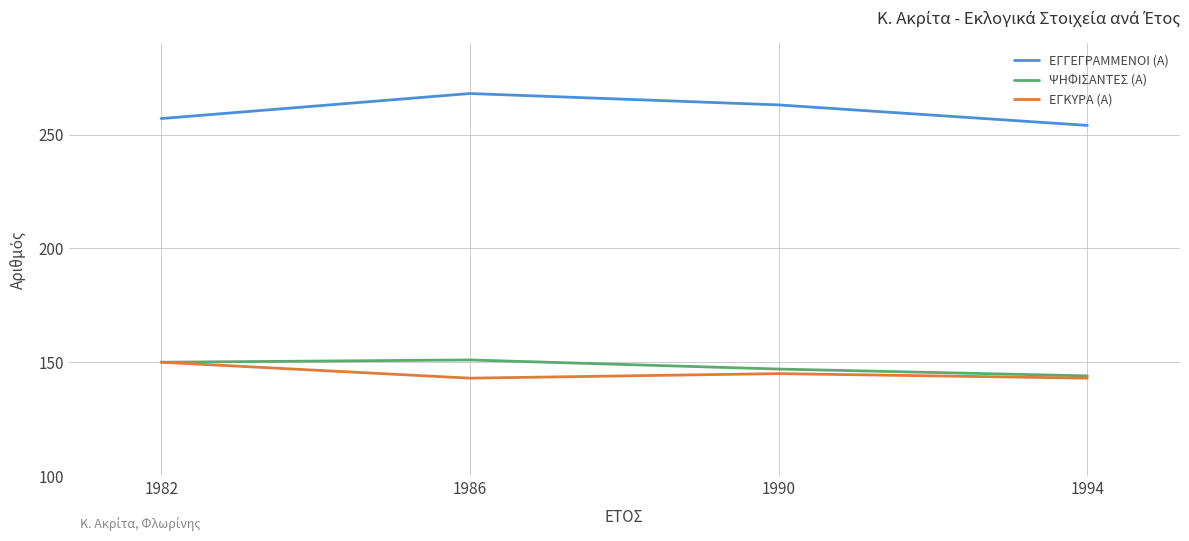

What are all the series names shown in the legend?

ΕΓΓΕΓΡΑΜΜΕΝΟΙ (Α), ΨΗΦΙΣΑΝΤΕΣ (Α), ΕΓΚΥΡΑ (Α)